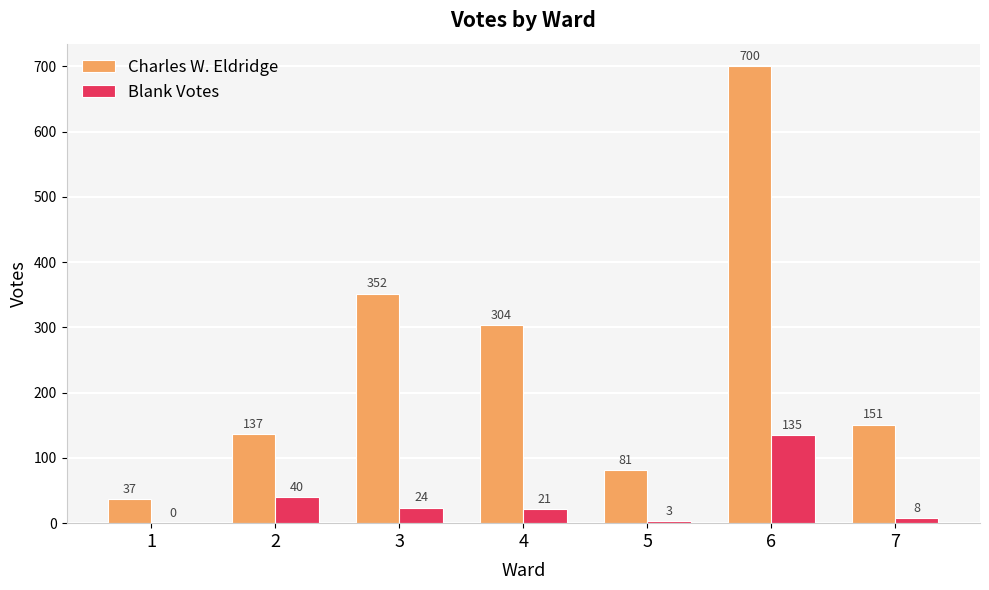

Is it true that Blank Votes equals 8 at 7?

True